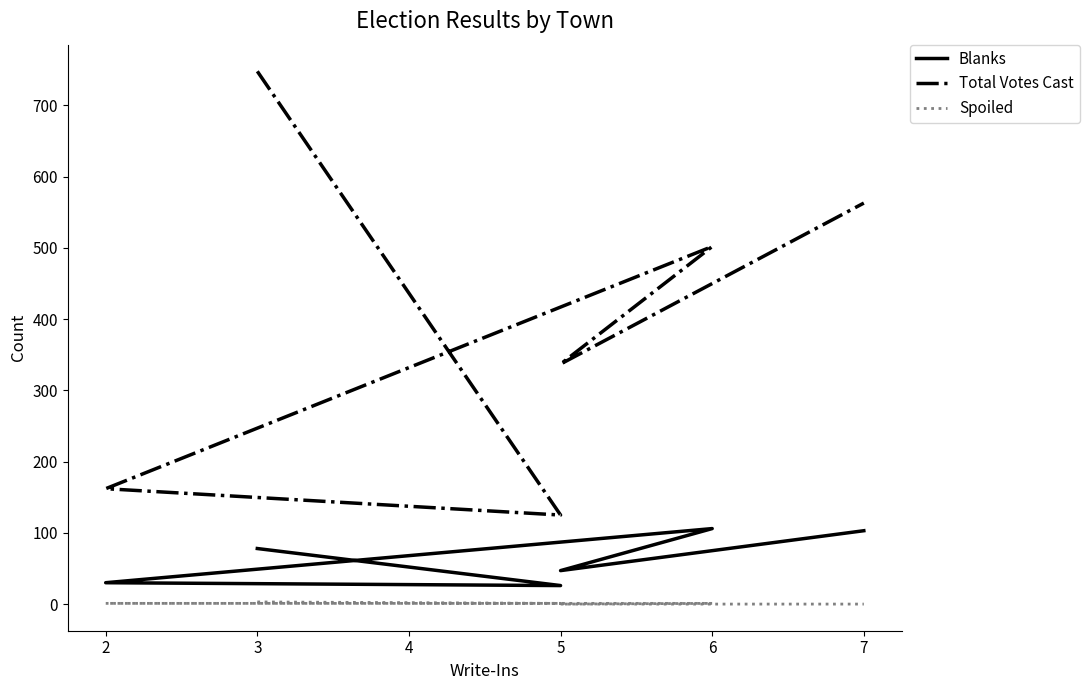

Where is Blanks nearest to the value 66?

3